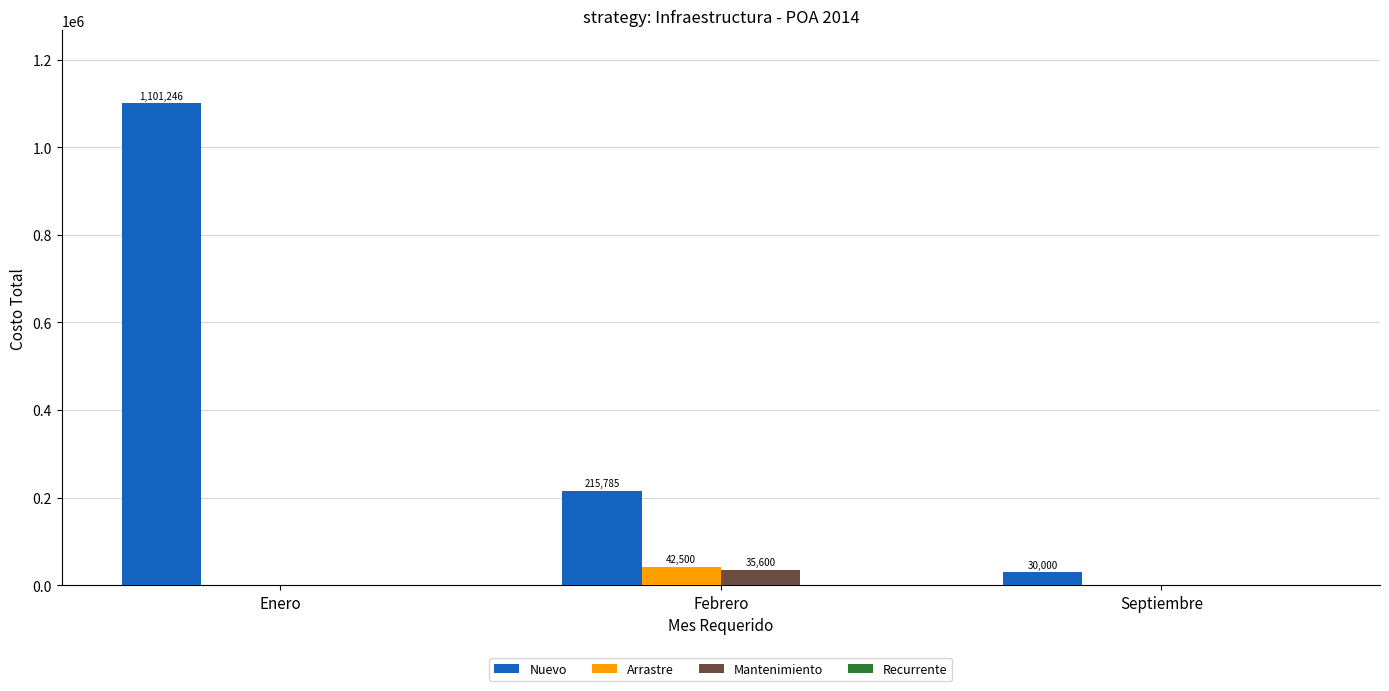

Which series has the largest range (max minus min)?

Nuevo